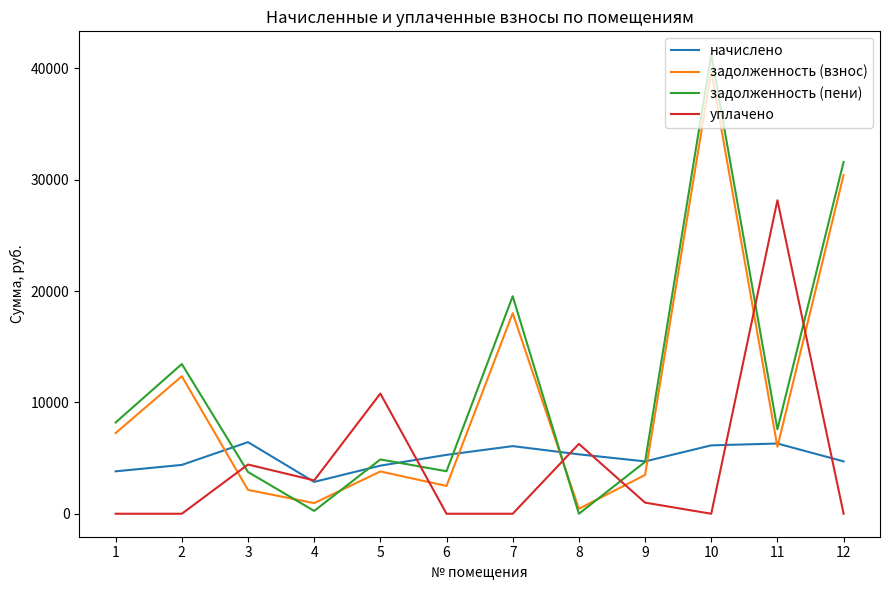

The уплачено series shows 0.0 at 7. True or false?

True